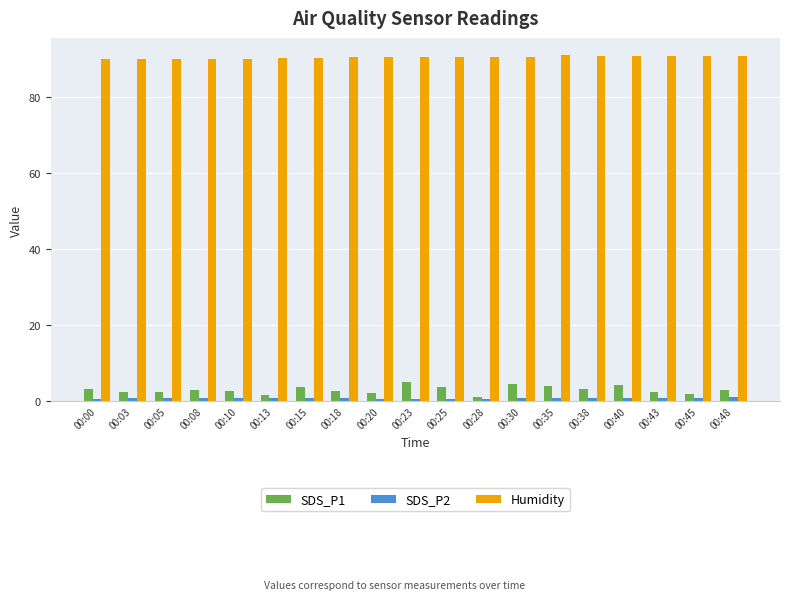

What is the difference between the second highest and second lowest values in the SDS_P2 series?

0.3